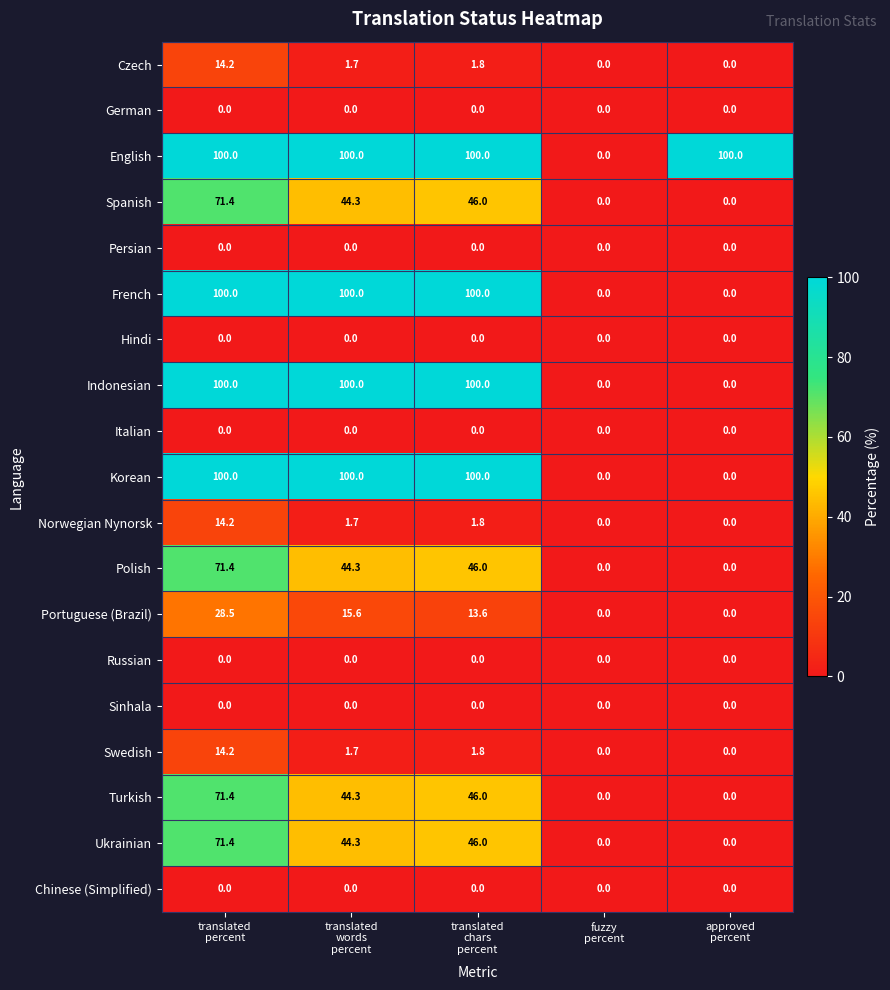

What is the difference between the second highest and minimum values in the Swedish series?

1.8